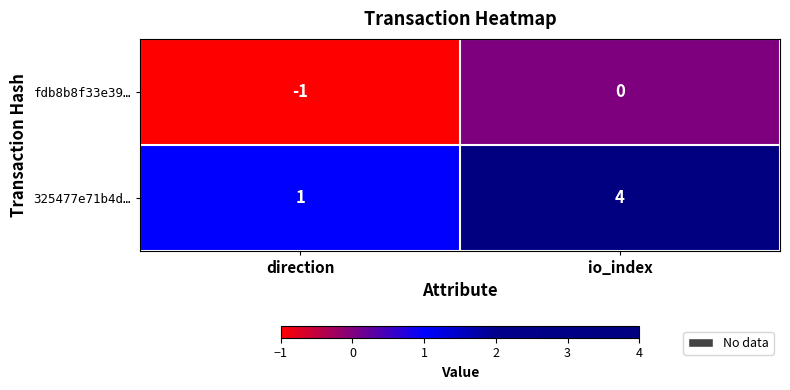

Between direction and io_index, which series saw the biggest shift?

325477e71b4d…